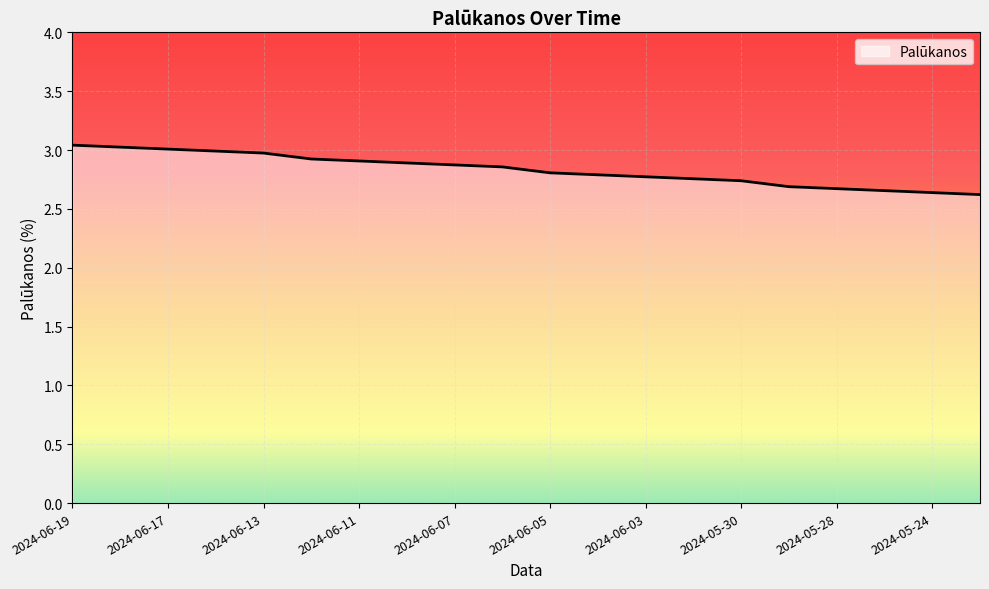

What is the difference between the maximum and minimum values?

0.4